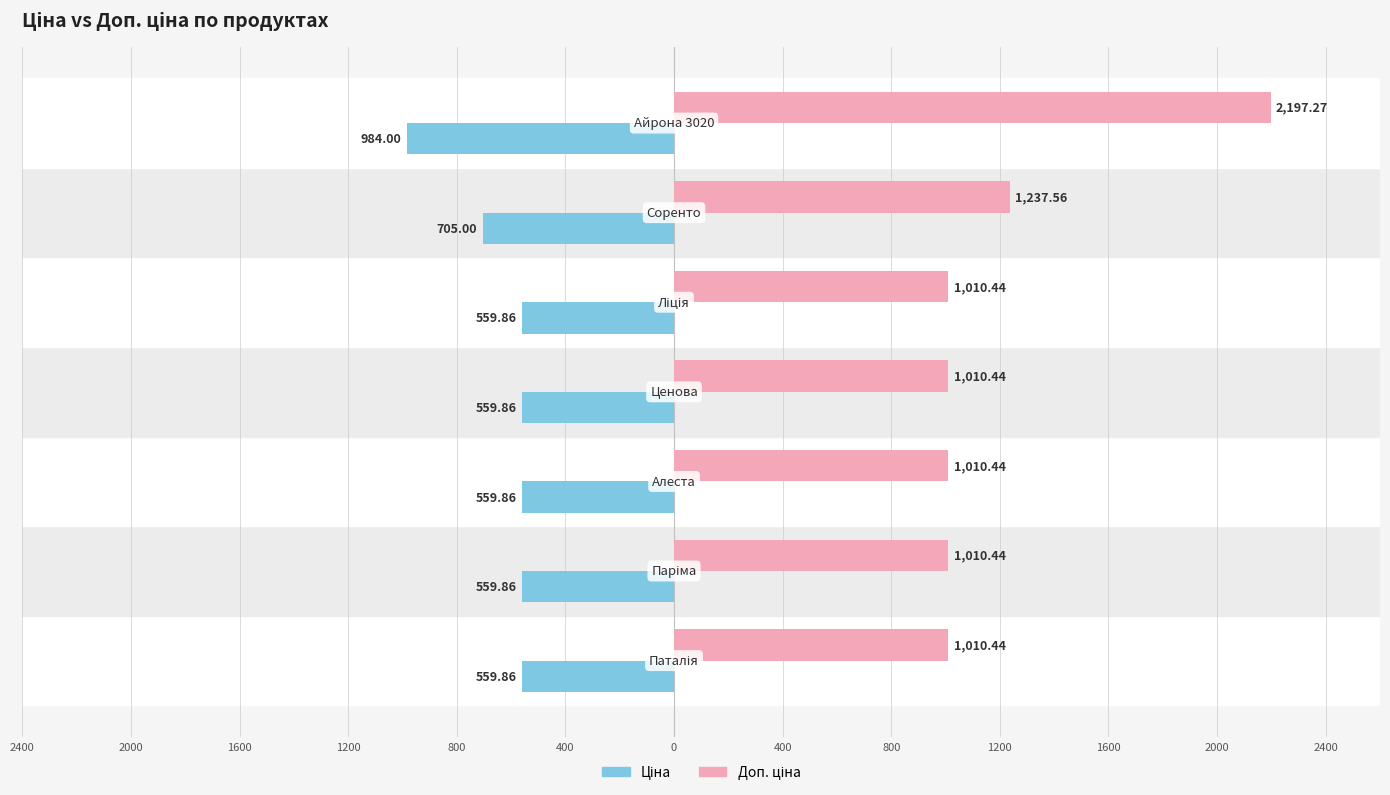

Which series has the largest total across all categories?

Доп. ціна